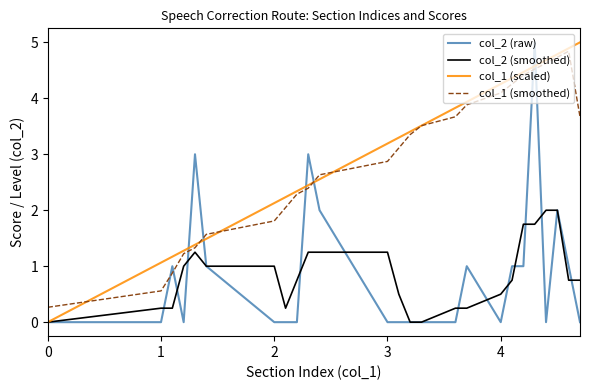

What is the greatest value displayed?

5.0